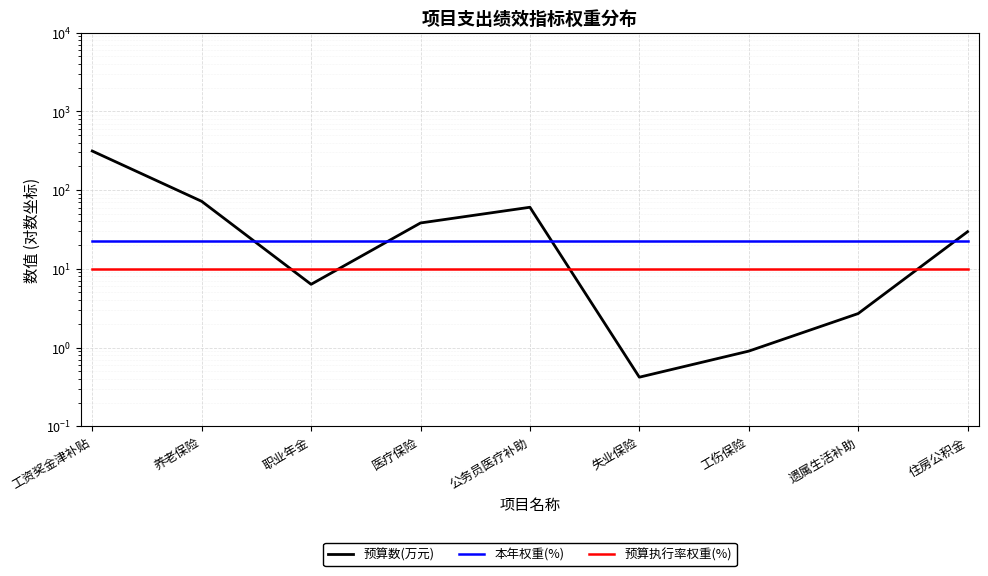

List the series in order of their overall mean, lowest first.

预算执行率权重(%), 本年权重(%), 预算数(万元)